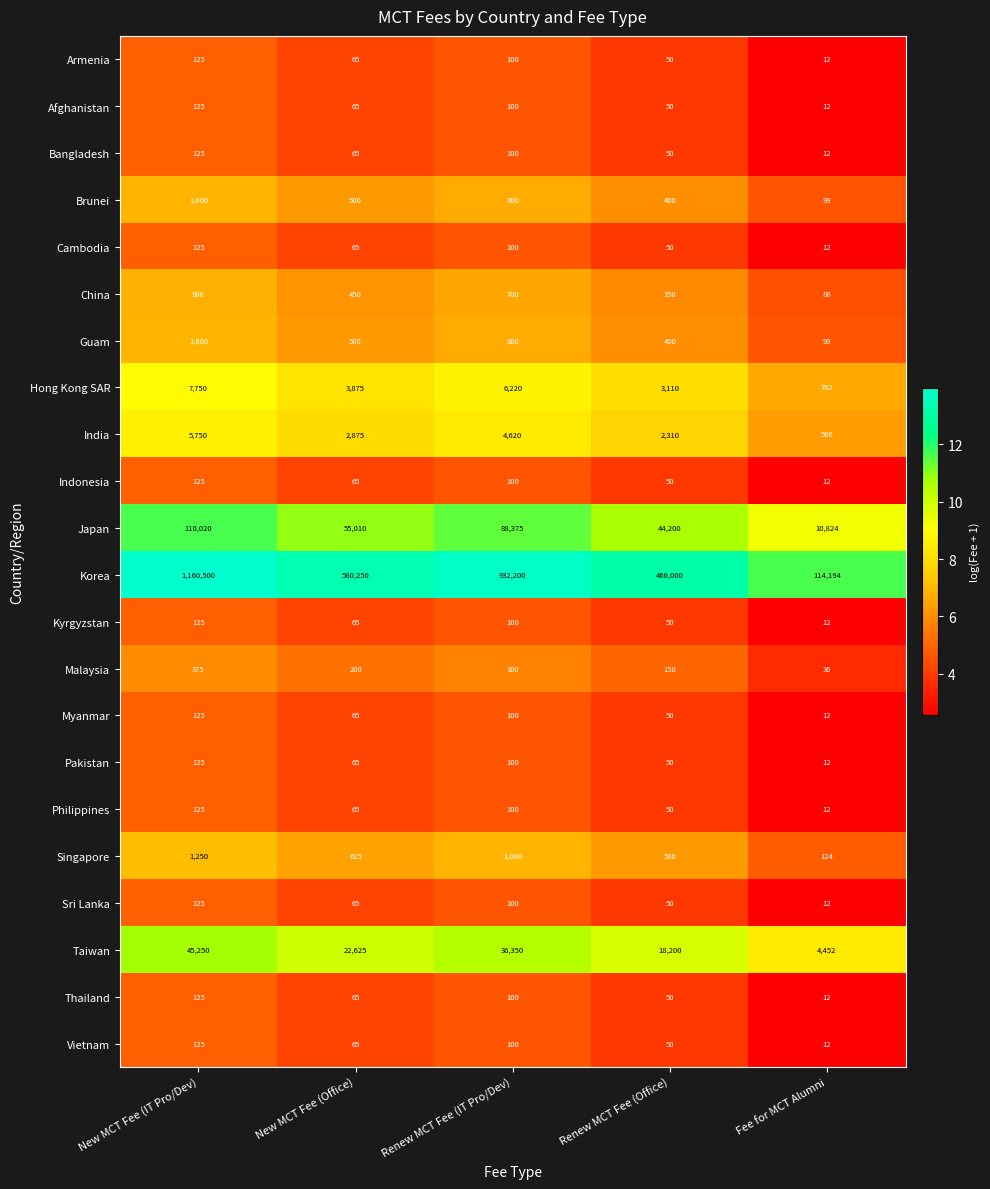

At which category is the sum across all series the highest?

New MCT Fee (IT Pro/Dev)